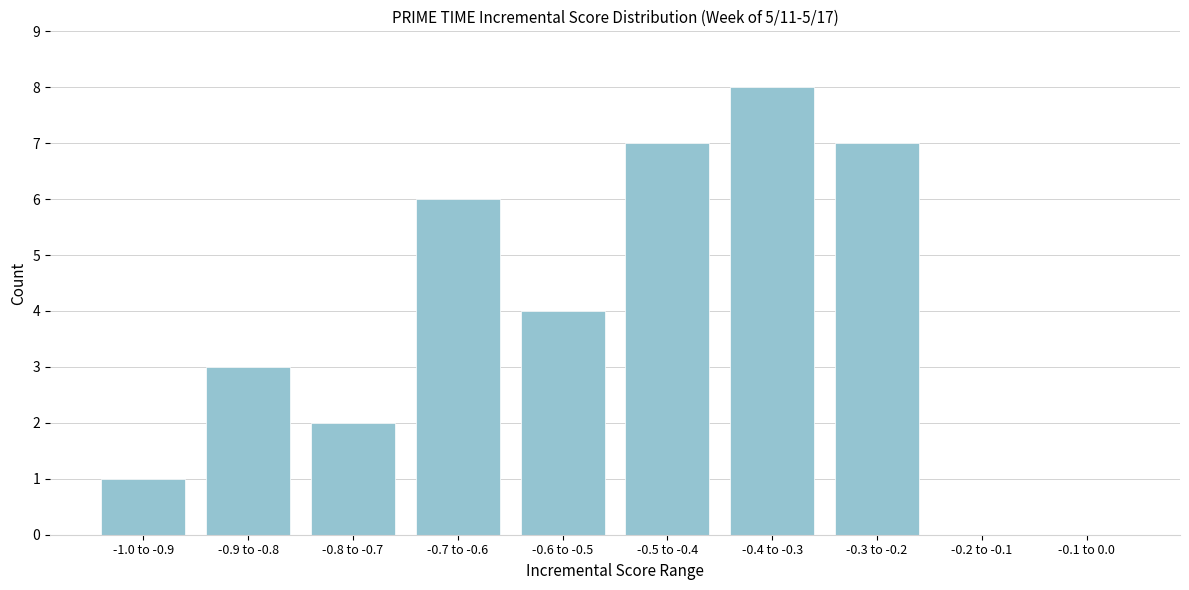

Reading right to left, list all the values displayed in this chart.

-0.1 to 0.0=0	-0.2 to -0.1=0	-0.3 to -0.2=7	-0.4 to -0.3=8	-0.5 to -0.4=7	-0.6 to -0.5=4	-0.7 to -0.6=6	-0.8 to -0.7=2	-0.9 to -0.8=3	-1.0 to -0.9=1